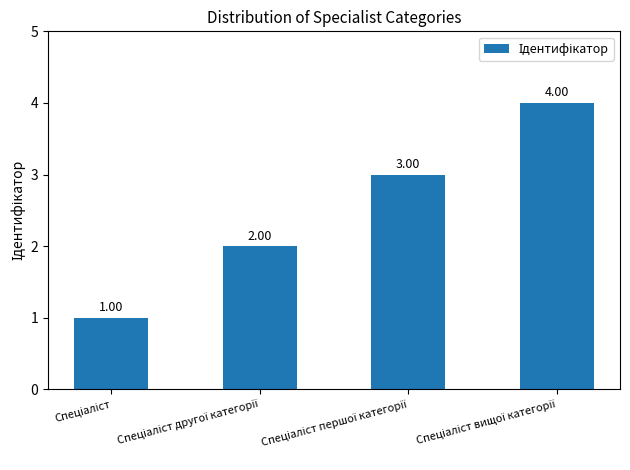

What is the difference between the maximum and minimum values?

3